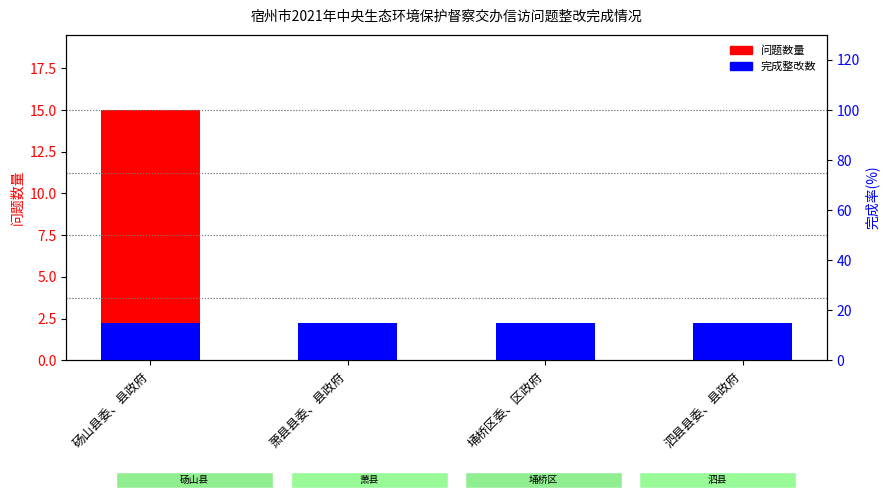

What is the sum of all 完成整改数 values?

9.0